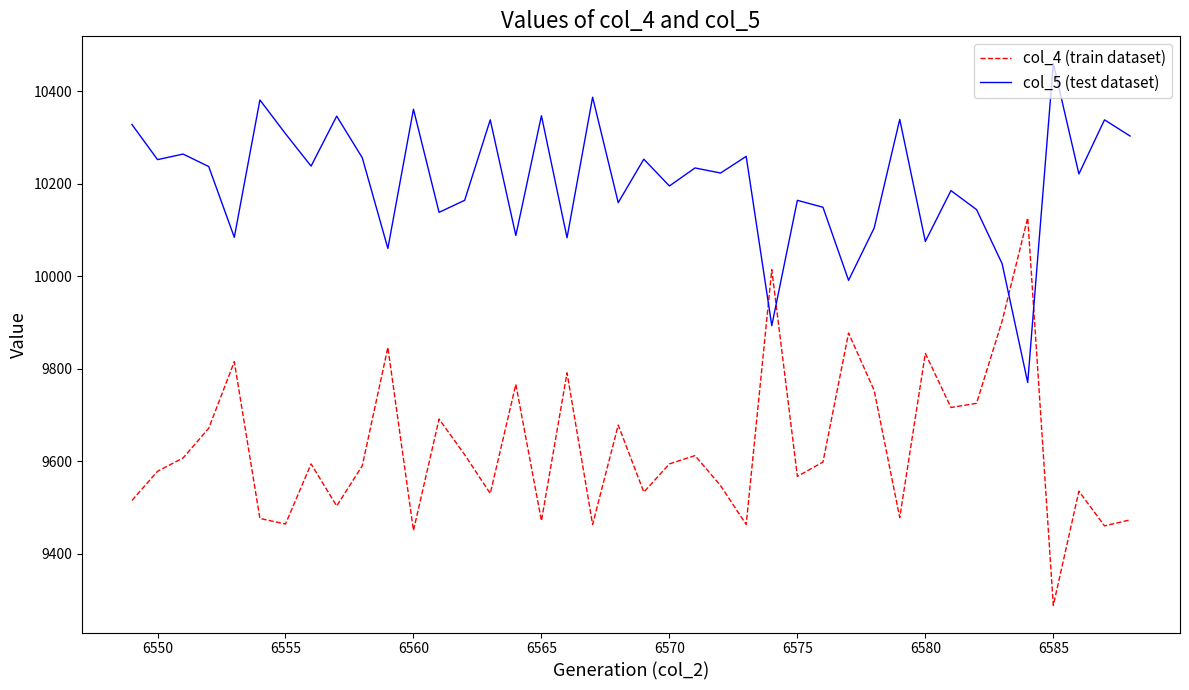

What is the difference between the maximum and minimum values in the col_4 (train dataset) series?

838